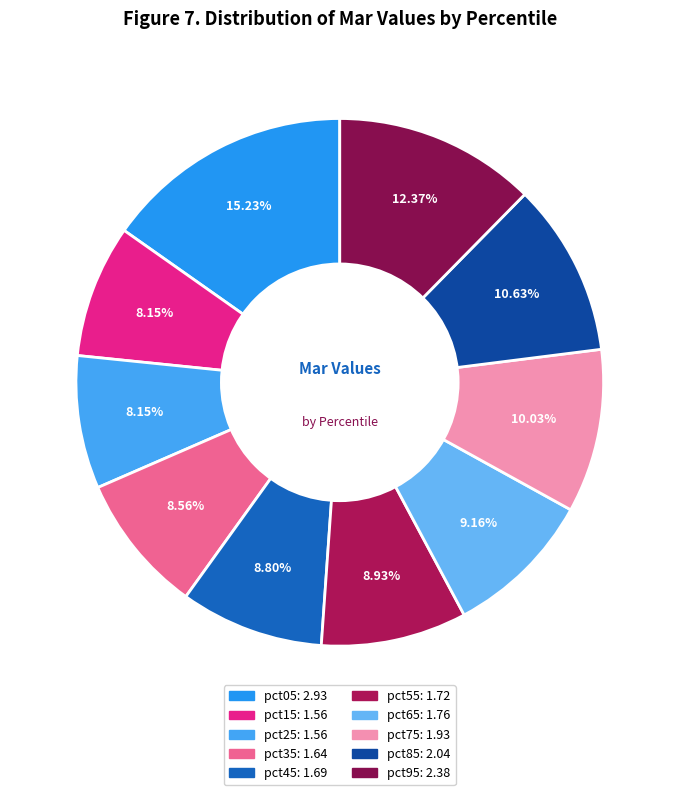

To the nearest percent, what portion does pct25 represent?

8%